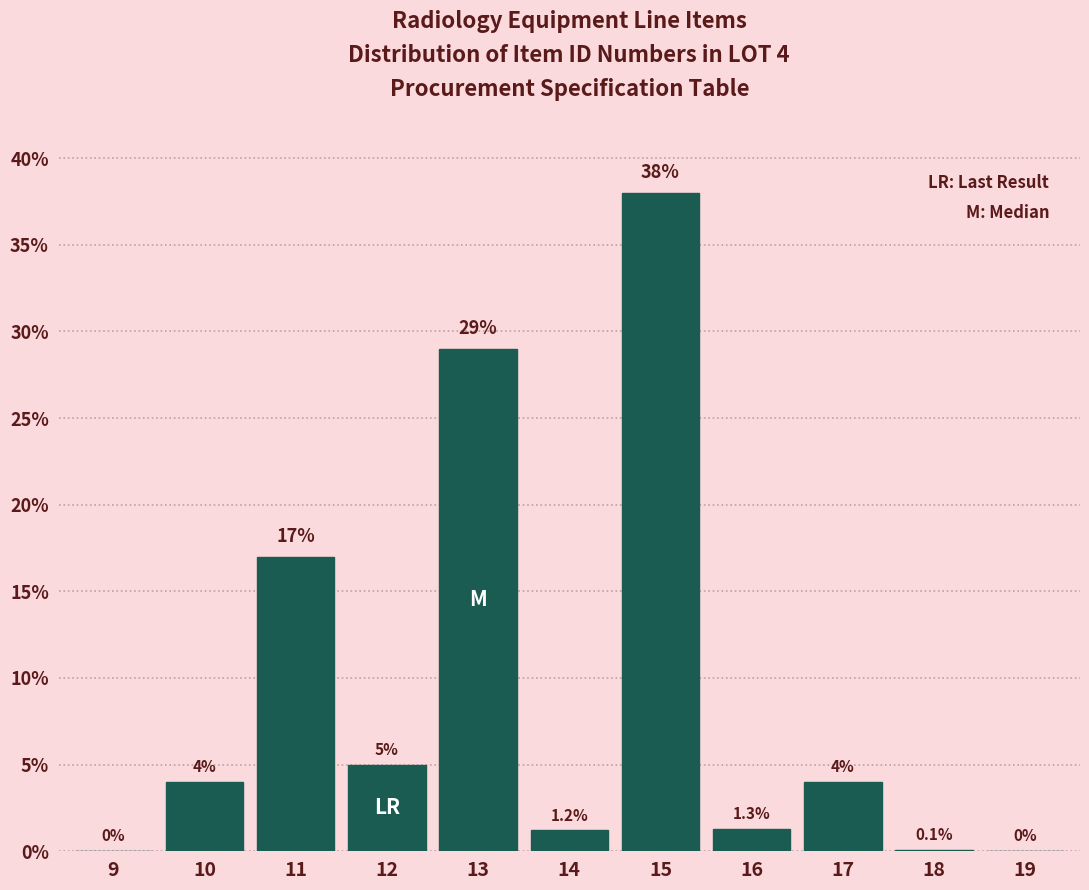

Reading left to right, transcribe all the data shown in this chart.

9=0.0	10=4.0	11=17.0	12=5.0	13=29.0	14=1.2	15=38.0	16=1.3	17=4.0	18=0.1	19=0.0